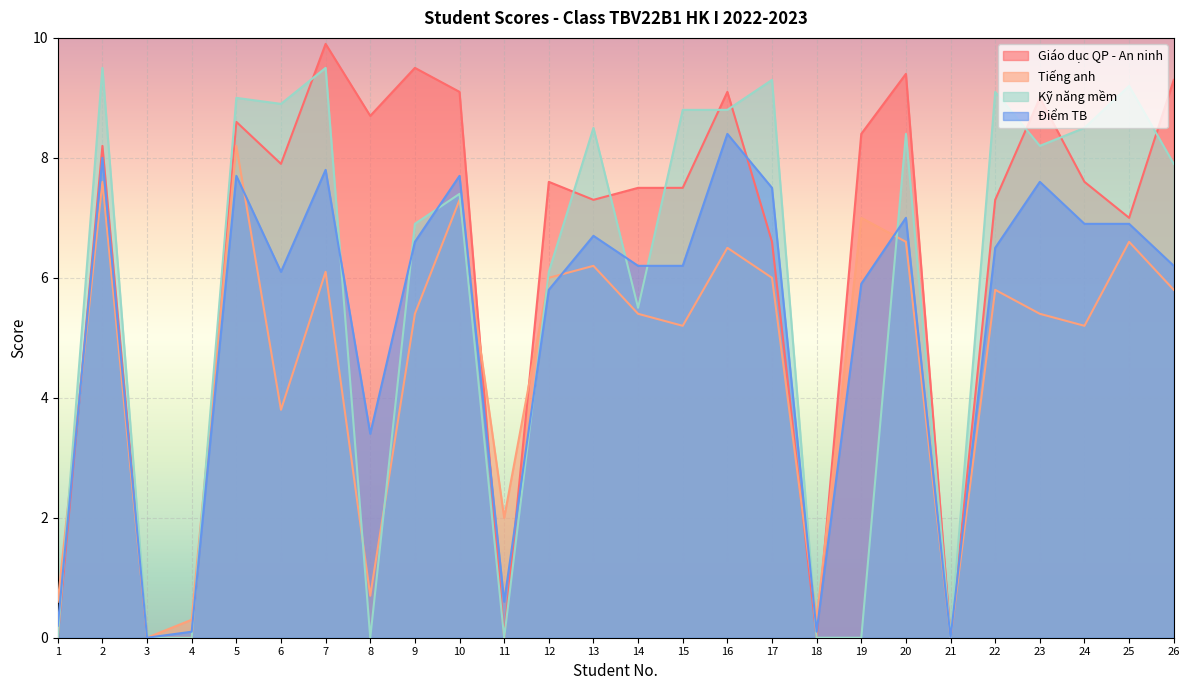

List the series in order of their peak value, highest first.

Giáo dục QP - An ninh, Kỹ năng mềm, Điểm TB, Tiếng anh